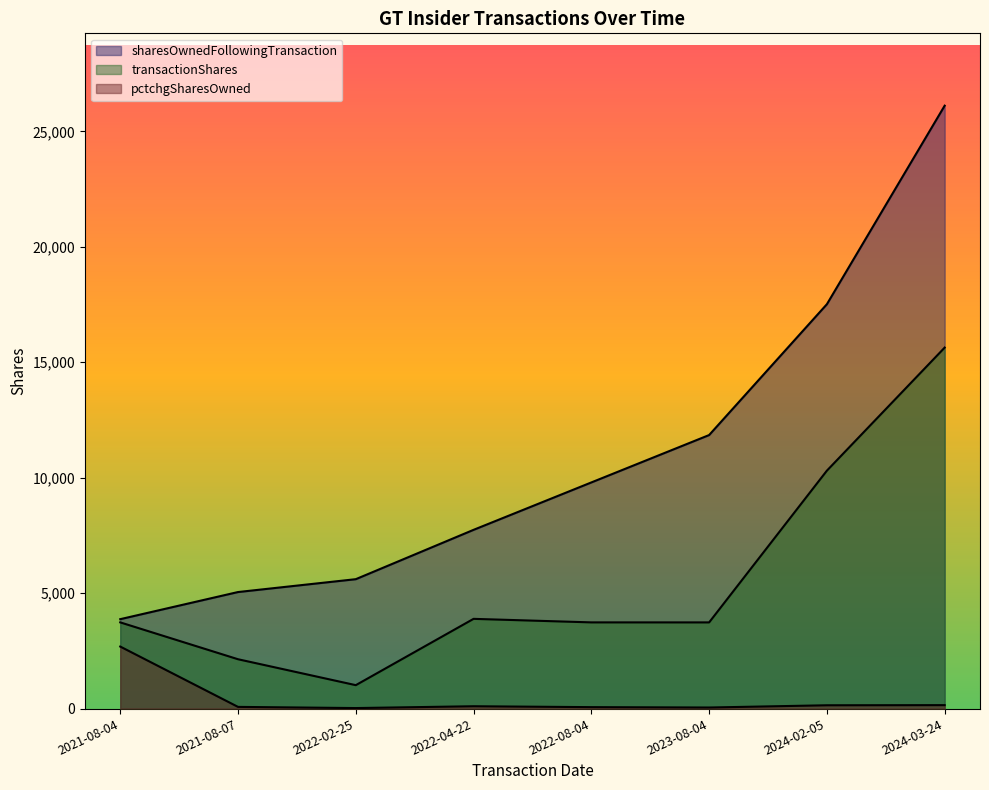

Reading right to left, list all the values displayed in this chart.

sharesOwnedFollowingTransaction: 26111	17513	11846	9794	7741	5604	5047	3872
transactionShares: 15634	10305	3732	3733	3886	1014	2137	3733
pctchgSharesOwned: 149	143	46	62	101	22	73	2686